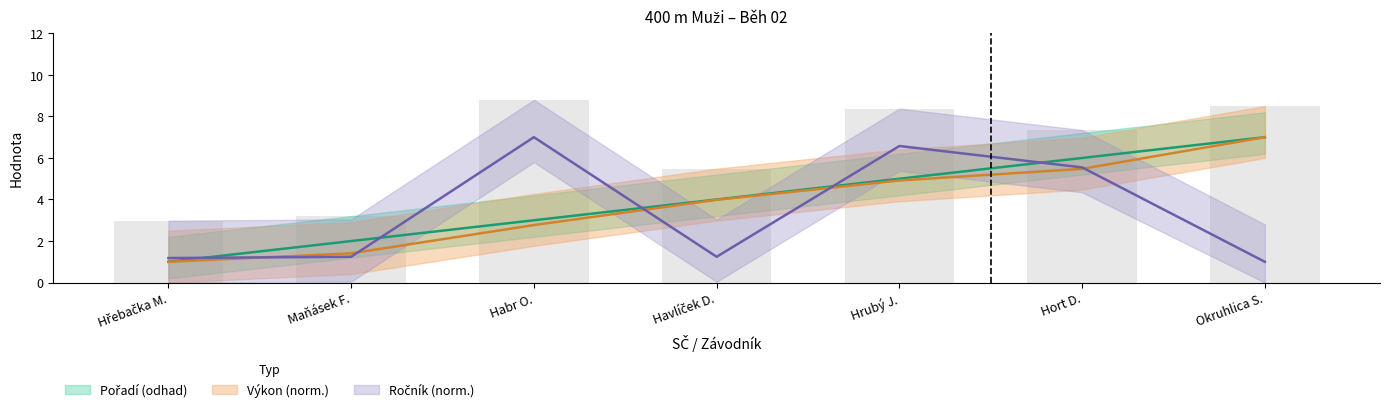

What is the difference between the maximum and second lowest values in the Výkon series?

5.6